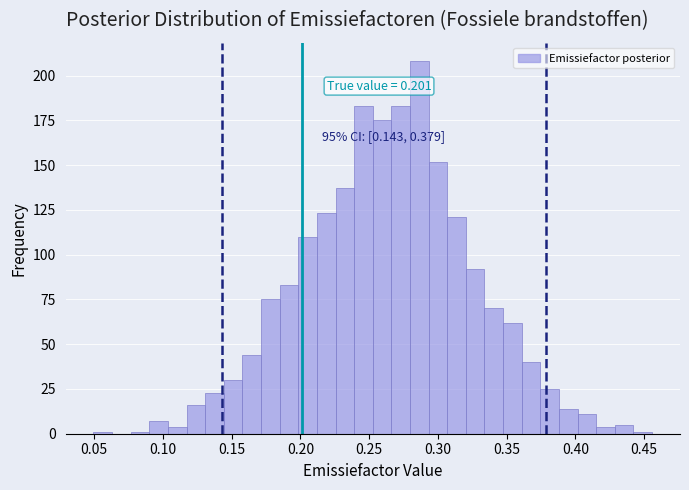

Read against the x-axis, roughly where is the centre of the tallest bar?

0.285